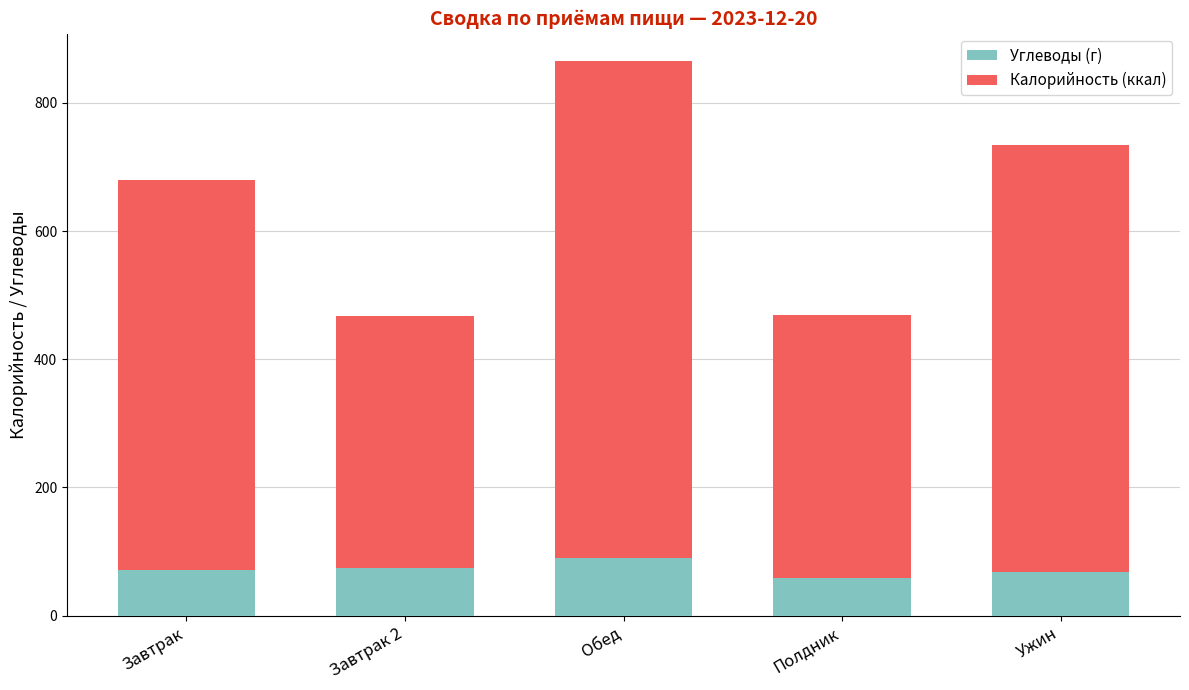

Count the number of categories in the chart.

5